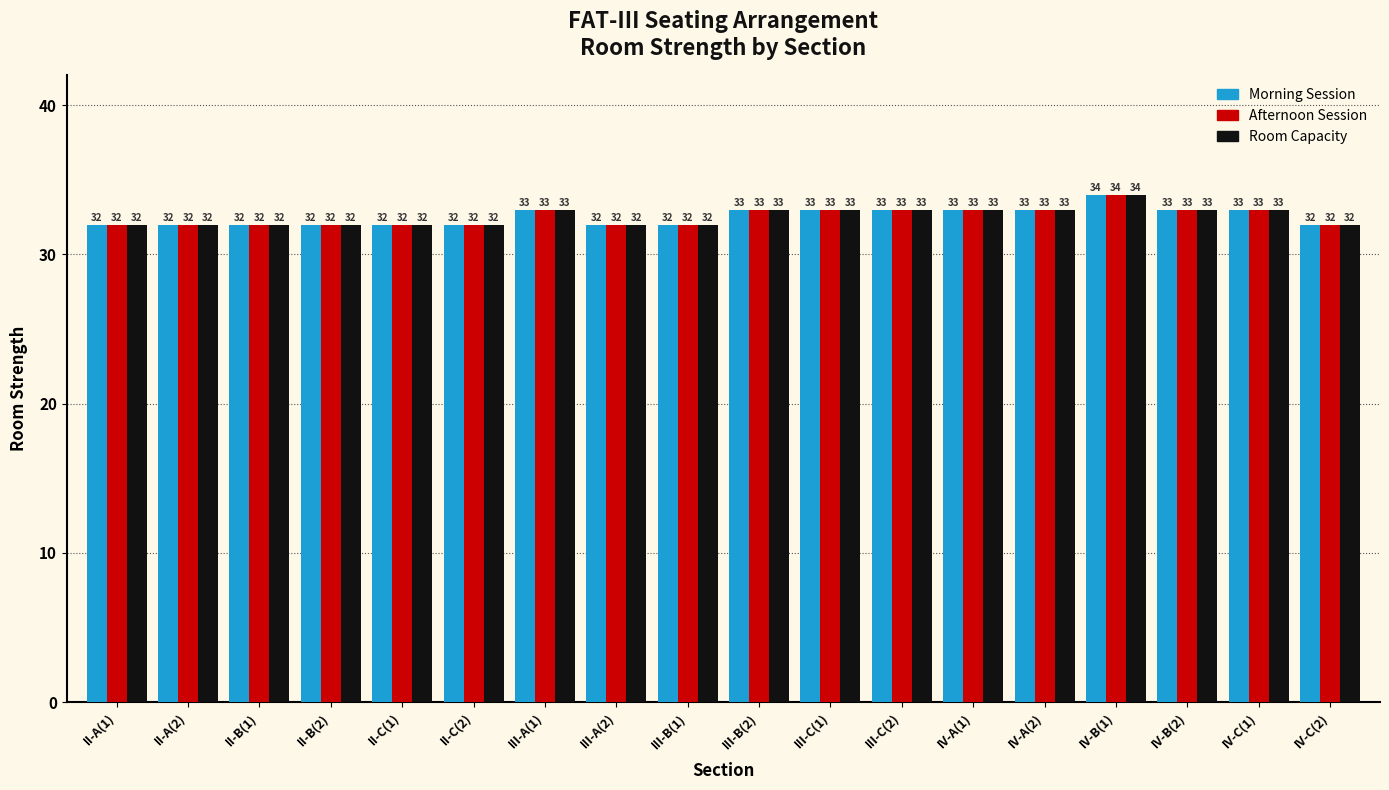

Reading left to right, extract all data points from this chart.

Morning Session: II-A(1)=32	II-A(2)=32	II-B(1)=32	II-B(2)=32	II-C(1)=32	II-C(2)=32	III-A(1)=33	III-A(2)=32	III-B(1)=32	III-B(2)=33	III-C(1)=33	III-C(2)=33	IV-A(1)=33	IV-A(2)=33	IV-B(1)=34	IV-B(2)=33	IV-C(1)=33	IV-C(2)=32
Afternoon Session: II-A(1)=32	II-A(2)=32	II-B(1)=32	II-B(2)=32	II-C(1)=32	II-C(2)=32	III-A(1)=33	III-A(2)=32	III-B(1)=32	III-B(2)=33	III-C(1)=33	III-C(2)=33	IV-A(1)=33	IV-A(2)=33	IV-B(1)=34	IV-B(2)=33	IV-C(1)=33	IV-C(2)=32
Room Capacity: II-A(1)=32	II-A(2)=32	II-B(1)=32	II-B(2)=32	II-C(1)=32	II-C(2)=32	III-A(1)=33	III-A(2)=32	III-B(1)=32	III-B(2)=33	III-C(1)=33	III-C(2)=33	IV-A(1)=33	IV-A(2)=33	IV-B(1)=34	IV-B(2)=33	IV-C(1)=33	IV-C(2)=32